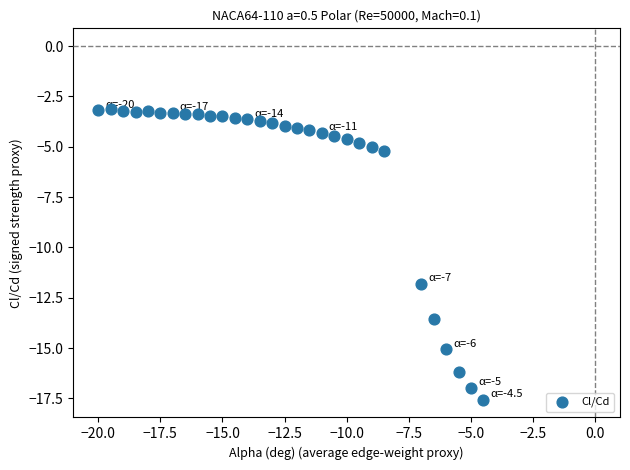

What Y value in the scatter plot is closest to -10?

-11.8